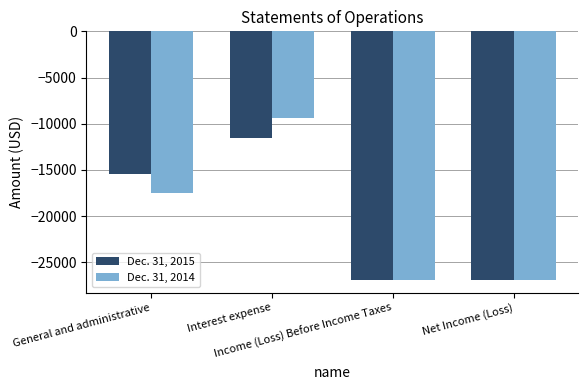

What is the difference between the highest and lowest values at General and administrative?

2140